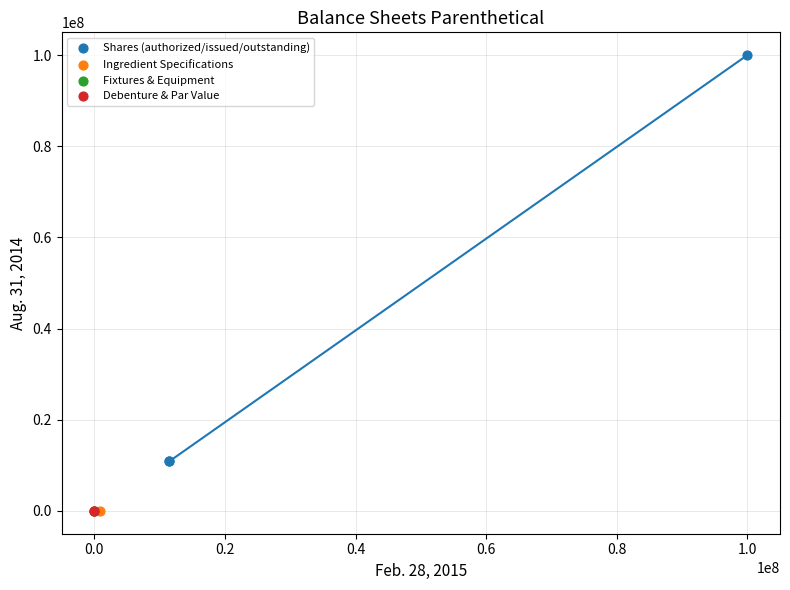

What are all the series names shown in the legend?

Shares (authorized/issued/outstanding), Ingredient Specifications, Fixtures & Equipment, Debenture & Par Value